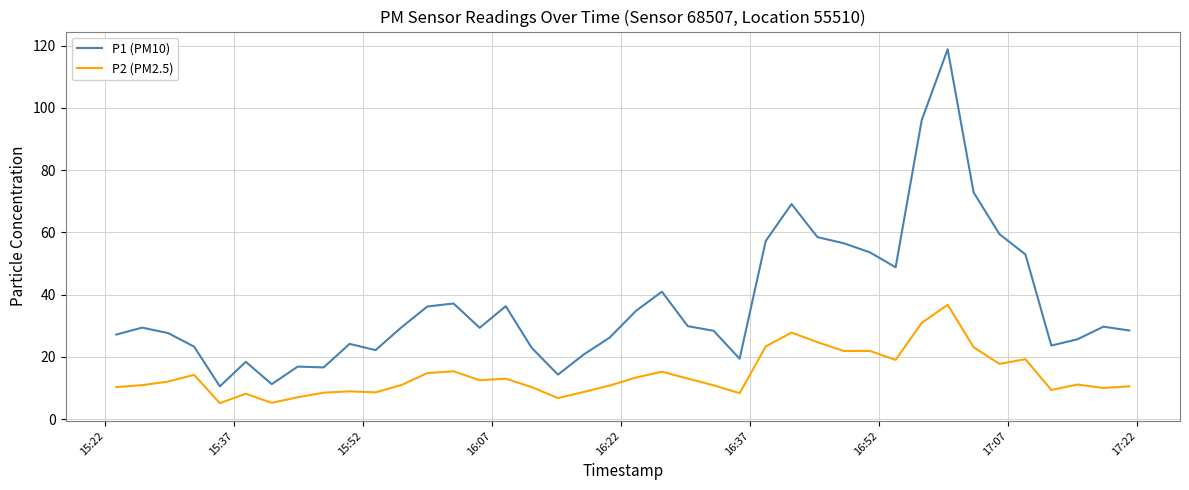

How many lines are shown in the chart?

2